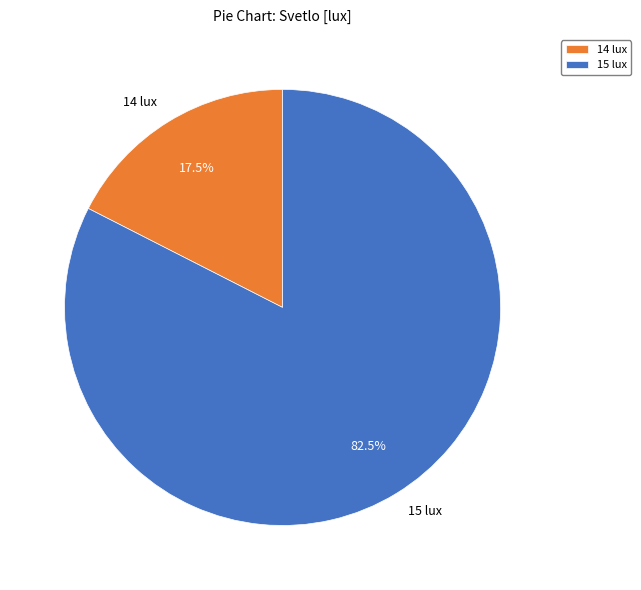

What is the total percentage of 14 lux and 15 lux?

100.0%